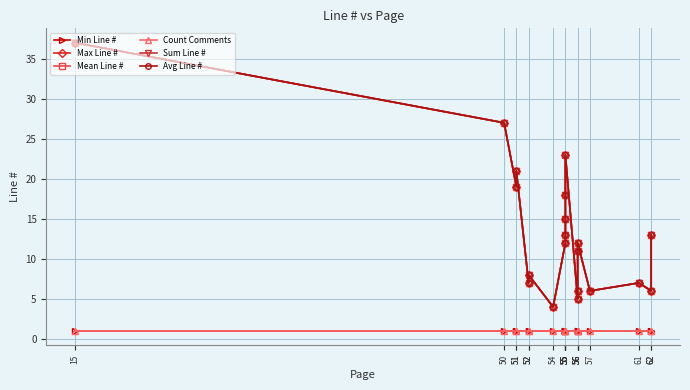

The value of Max Line # at 50 is 39. True or false?

False